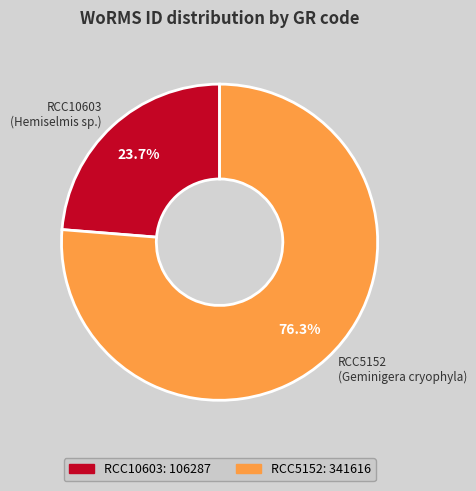

Does RCC5152 represent more than half of the total?

Yes